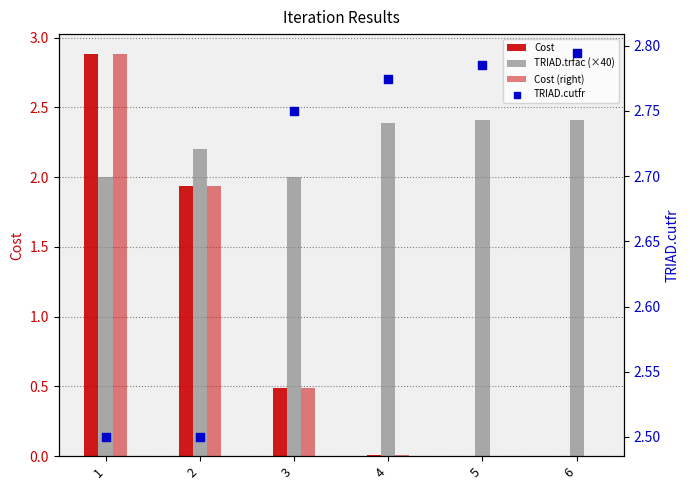

Which series reaches the minimum Y coordinate?

Cost